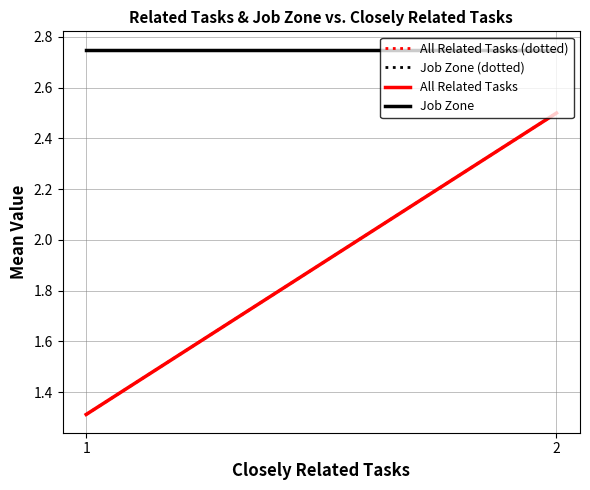

True or false: Job Zone and All Related Tasks cross at least once.

False